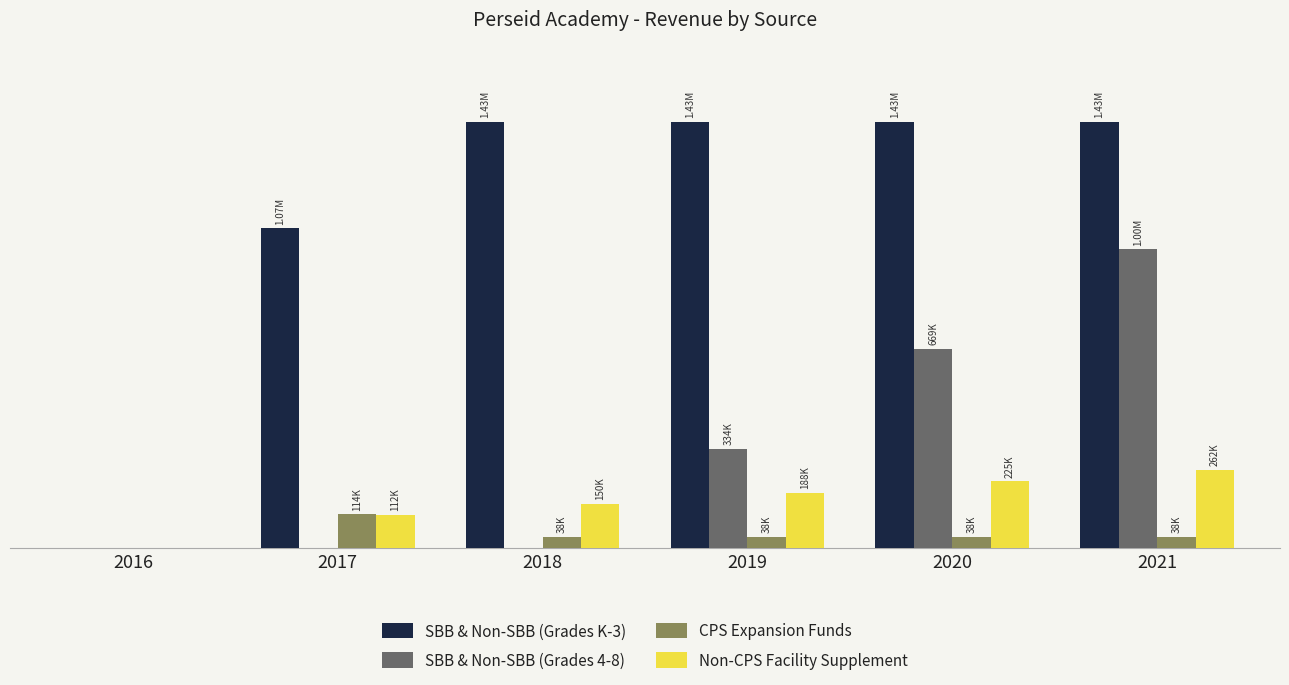

Are the bars horizontal?

No